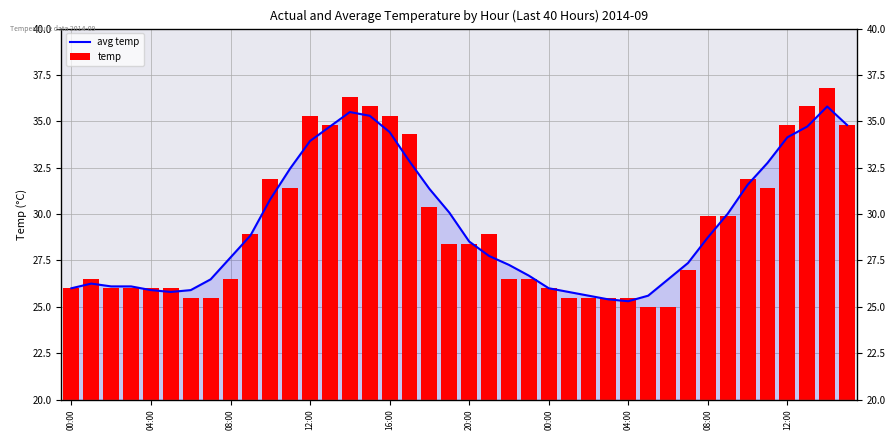

The value of temp at 04:00 is 9.1. True or false?

False